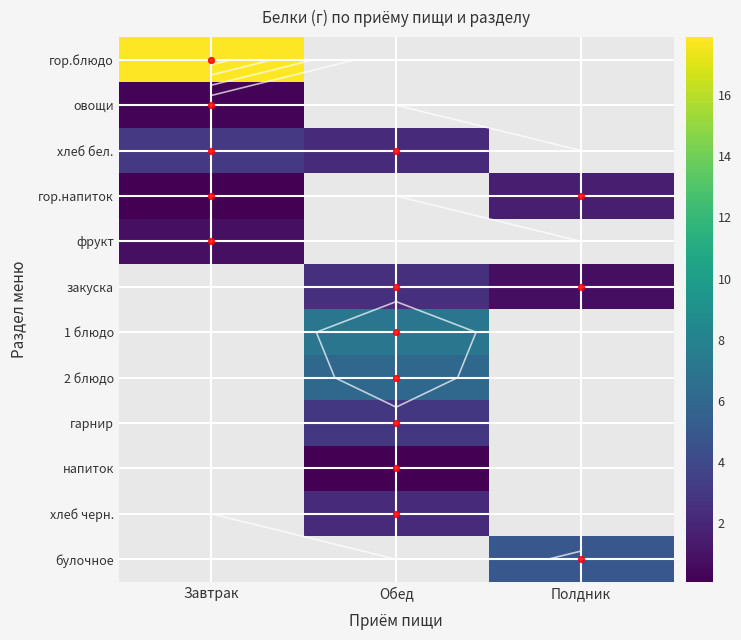

What is the spread (max minus min) of values at Завтрак?

17.8